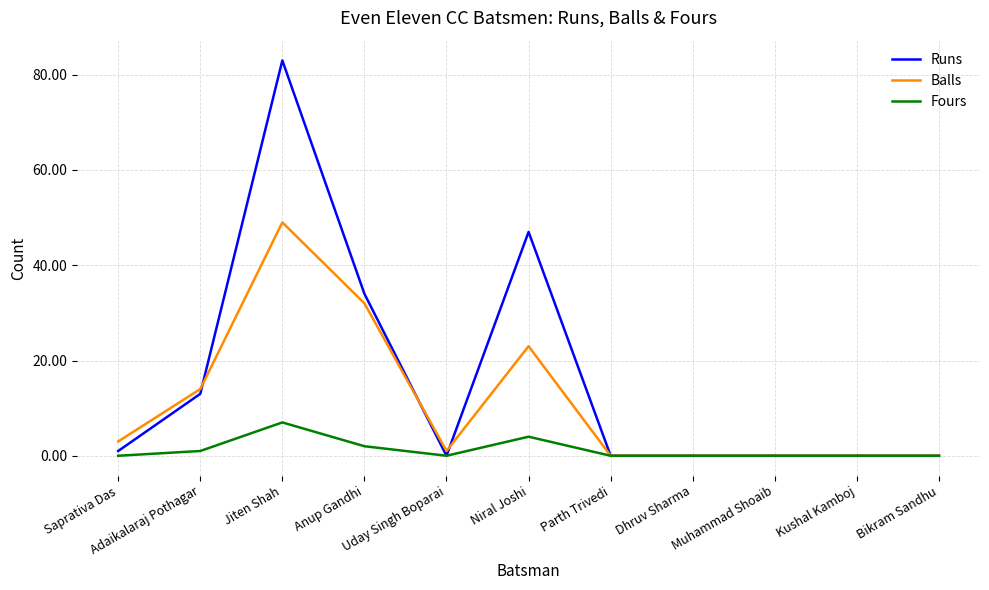

At which category does the chart reach its peak across all series?

Jiten Shah